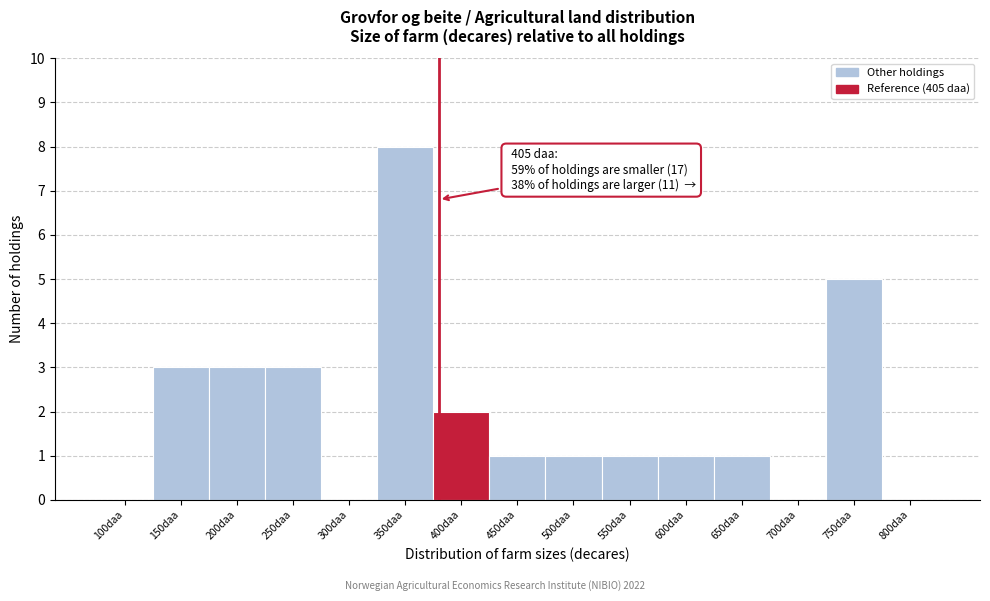

Reading left to right, what are all the values shown in this chart?

100daa=0	150daa=3	200daa=3	250daa=3	300daa=0	350daa=8	400daa=2	450daa=1	500daa=1	550daa=1	600daa=1	650daa=1	700daa=0	750daa=5	800daa=0